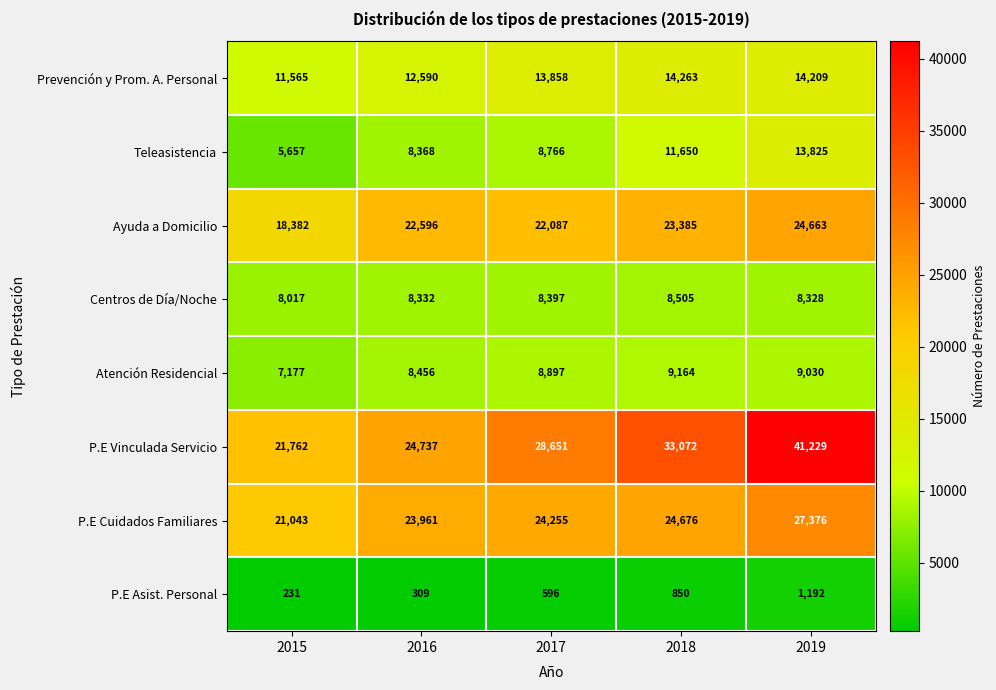

Count the number of categories in the chart.

5